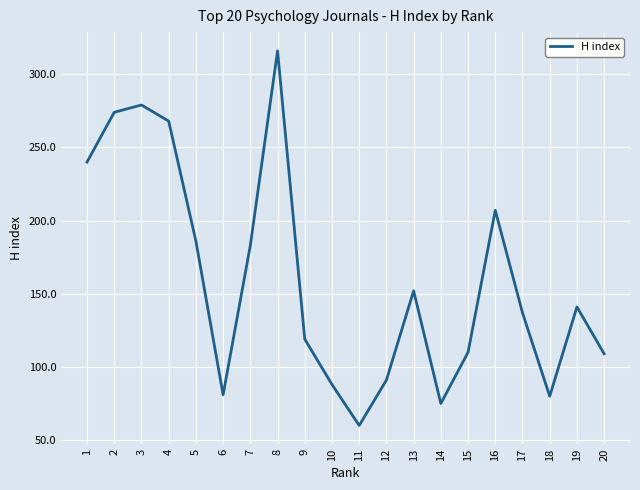

True or false: the data shows 124 at 18.

False